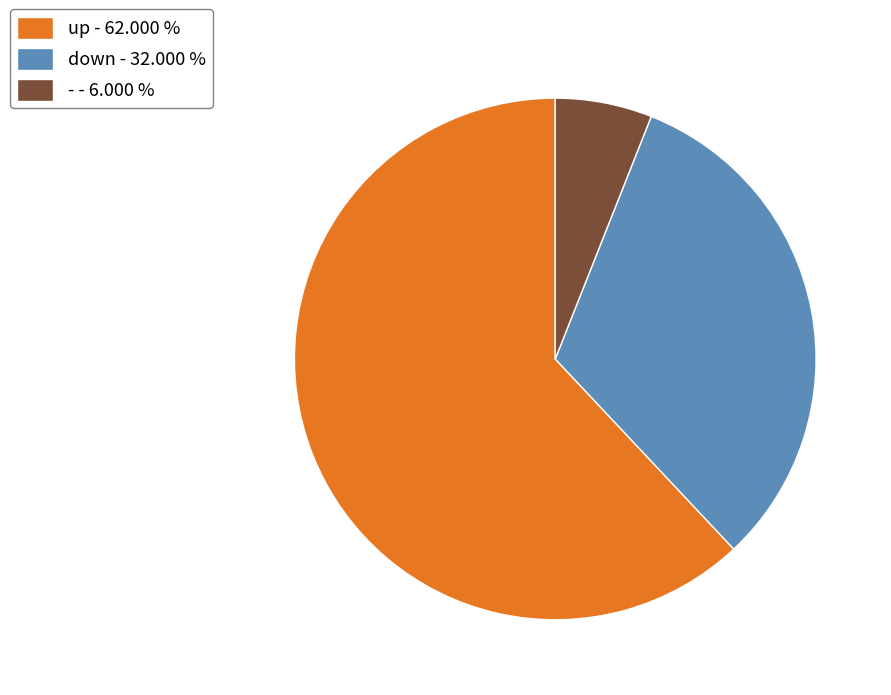

Which has a higher value, down or up?

up